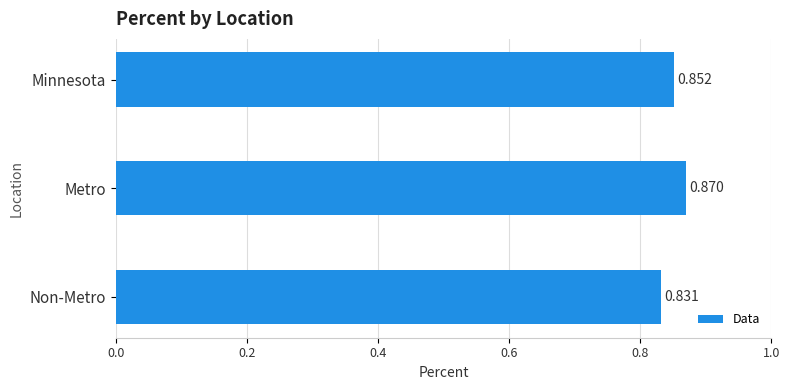

Between Metro and Minnesota, which is larger?

Metro